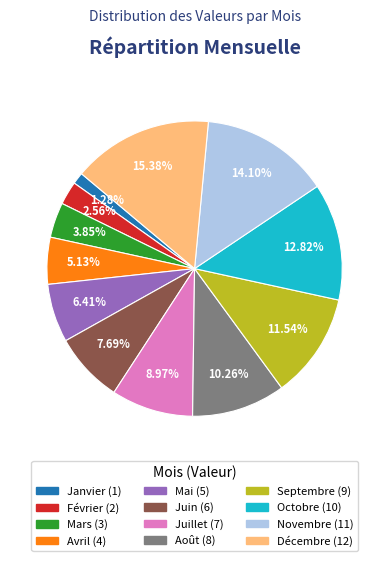

Does any single category account for the majority?

No